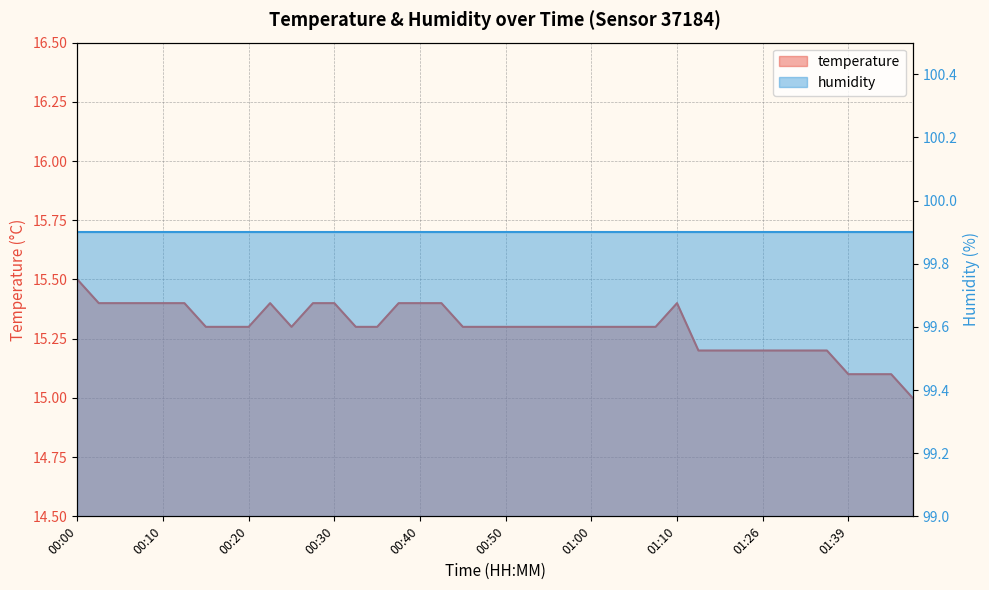

Rank the categories by value from highest to lowest.

00:00, 00:02, 00:05, 00:07, 00:10, 00:12, 00:22, 00:27, 00:30, 00:37, 00:40, 00:42, 01:10, 00:15, 00:17, 00:20, 00:25, 00:32, 00:35, 00:45, 00:47, 00:50, 00:52, 00:55, 00:57, 01:00, 01:02, 01:05, 01:07, 01:17, 01:20, 01:23, 01:26, 01:31, 01:33, 01:36, 01:39, 01:41, 01:44, 01:47